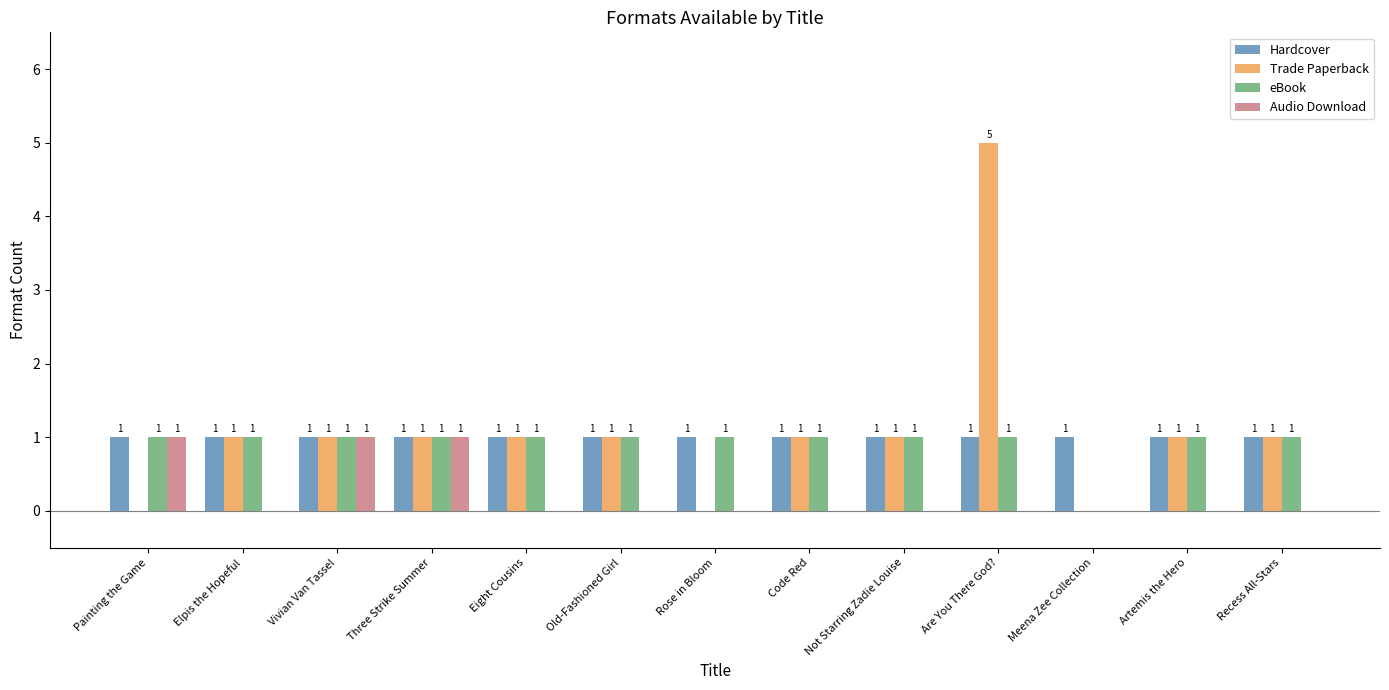

How many Trade Paperback values are between 1 and 2?

9